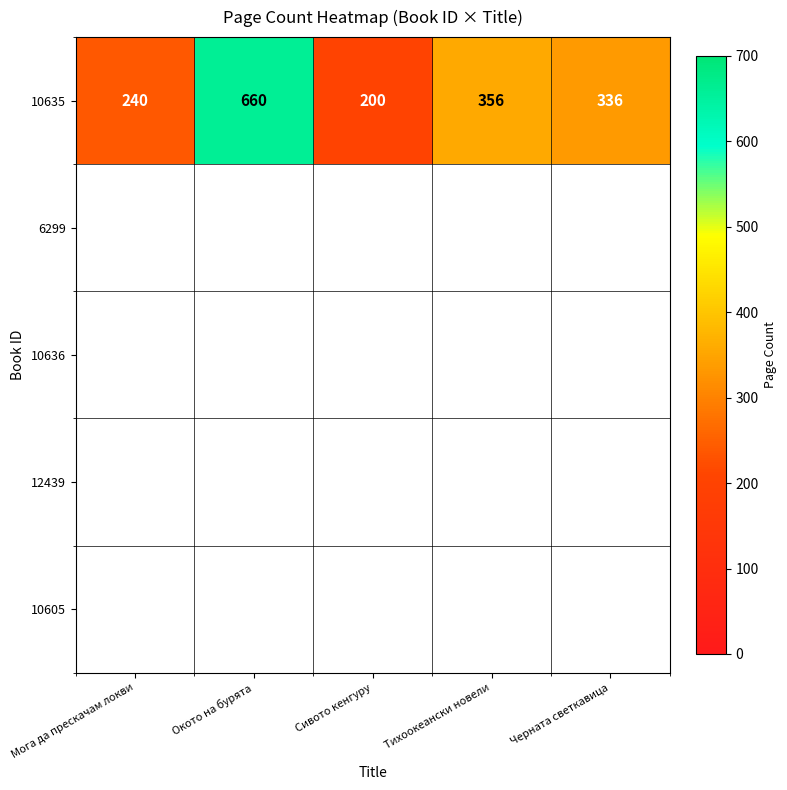

At how many categories does at least one series exceed 605?

1